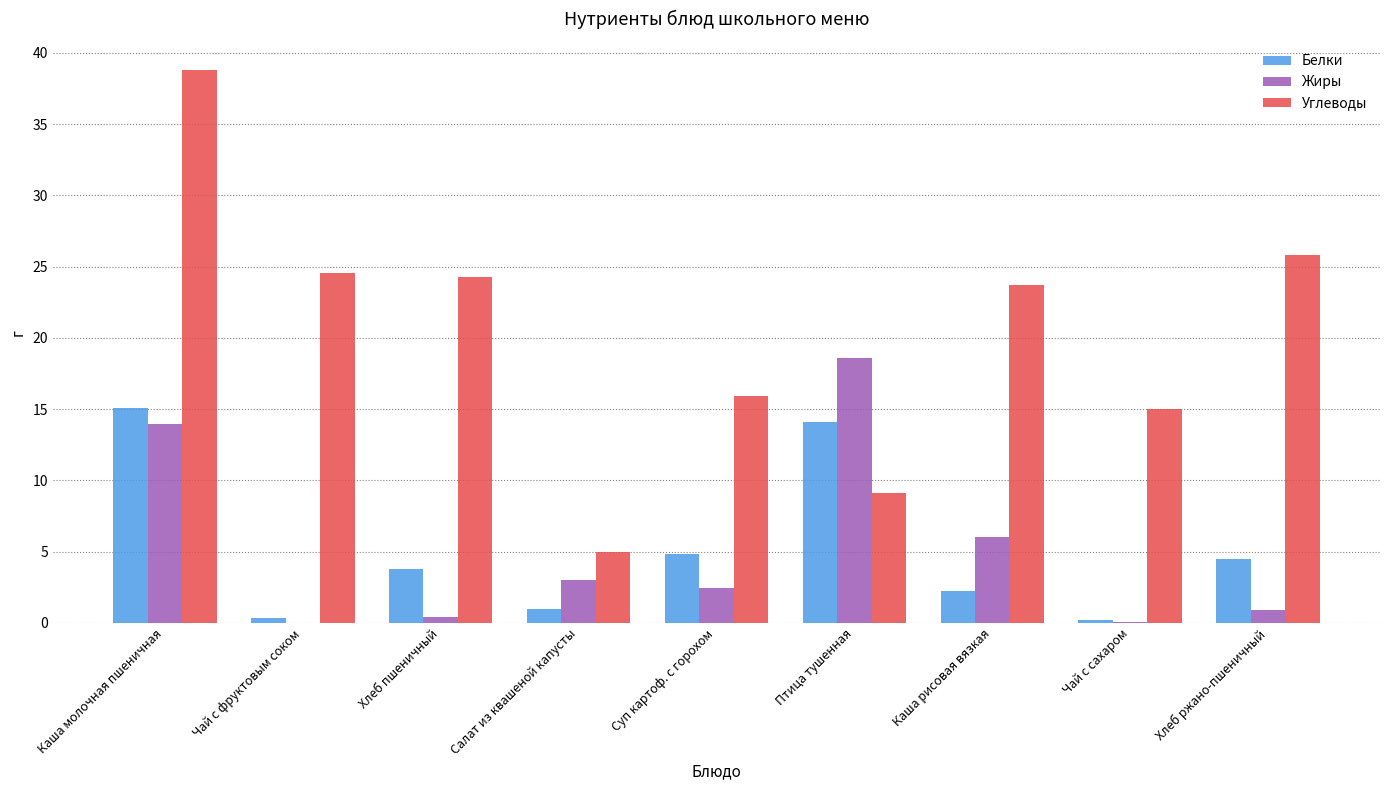

Between Суп картоф. с горохом and Хлеб ржано-пшеничный, which series saw the biggest shift?

Углеводы